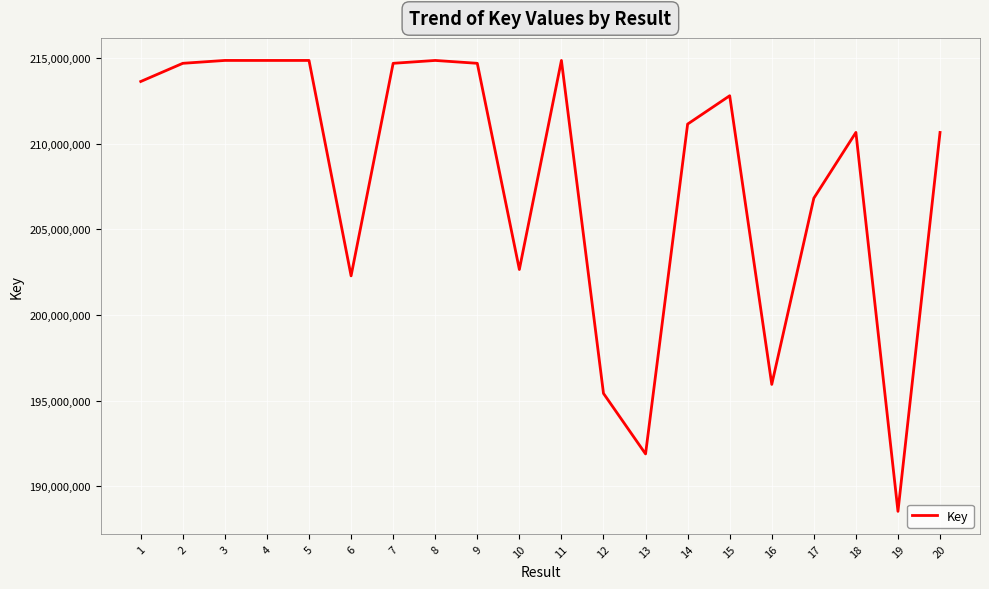

Count the number of data series in this chart.

1